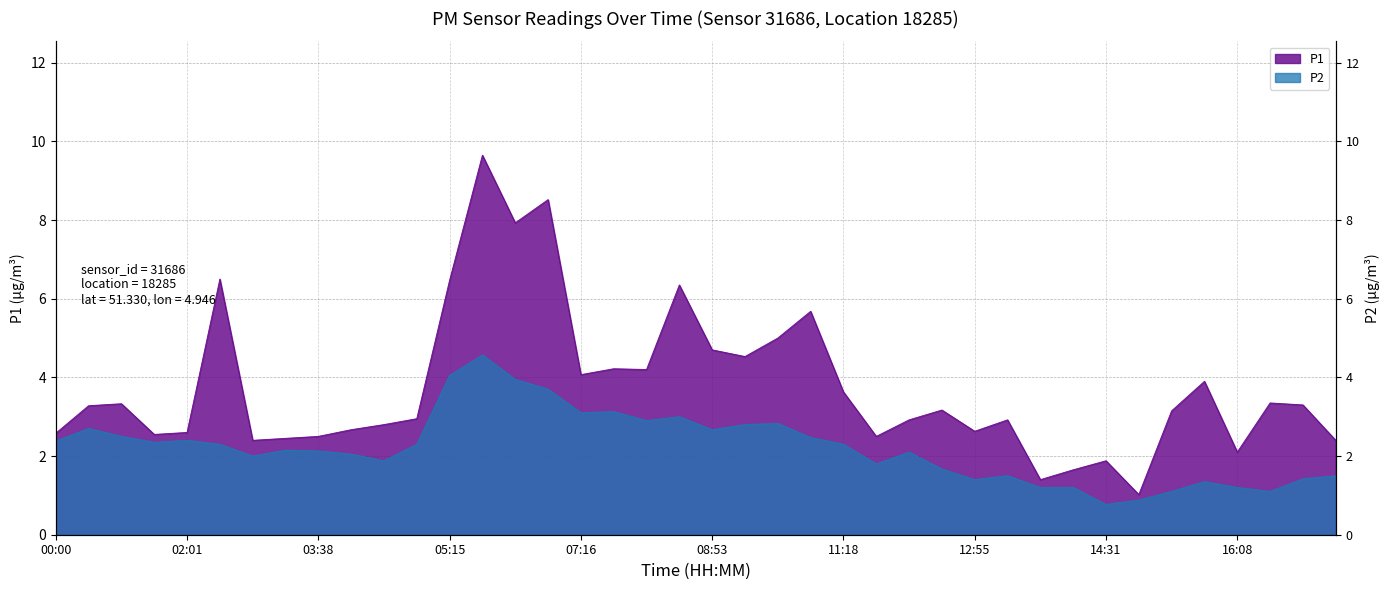

In P2, how many points are lower than both neighbors (excluding endpoints)?

10